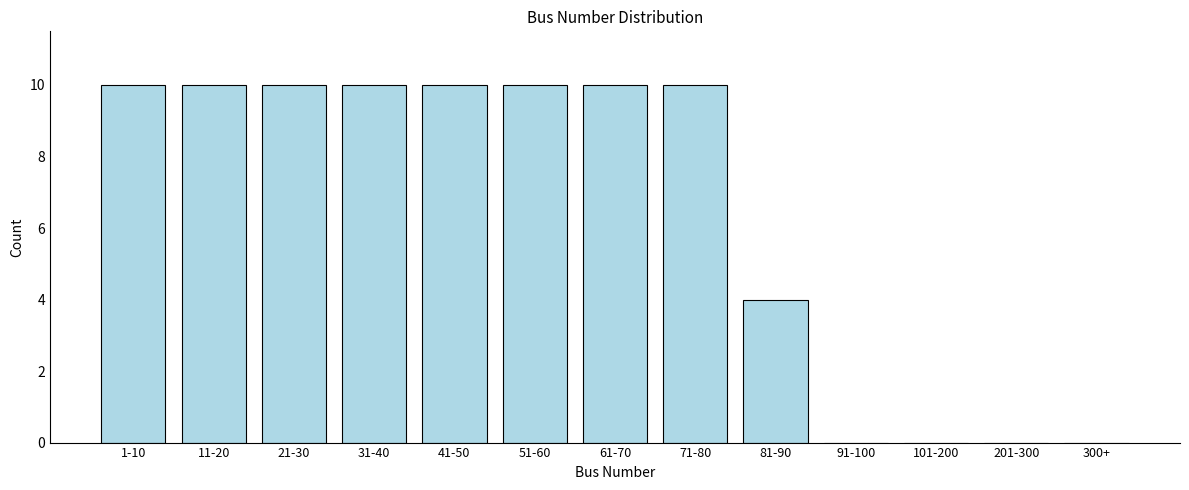

Reading right to left, list all the values displayed in this chart.

300+=0	201-300=0	101-200=0	91-100=0	81-90=4	71-80=10	61-70=10	51-60=10	41-50=10	31-40=10	21-30=10	11-20=10	1-10=10